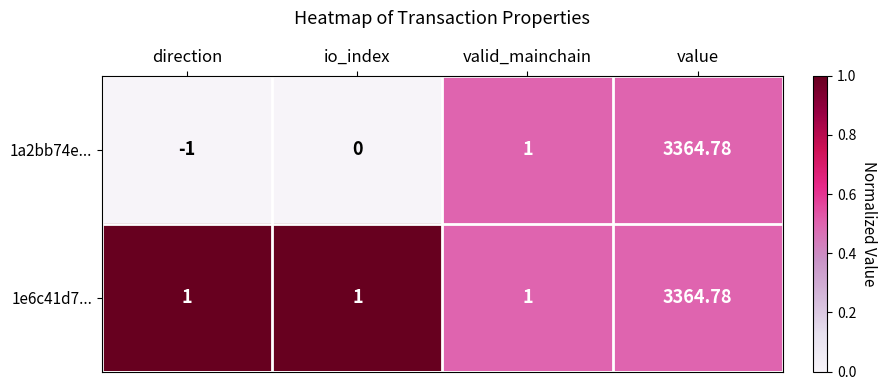

Rank the categories by 1a2bb74e... value from lowest to highest.

direction, io_index, valid_mainchain, value